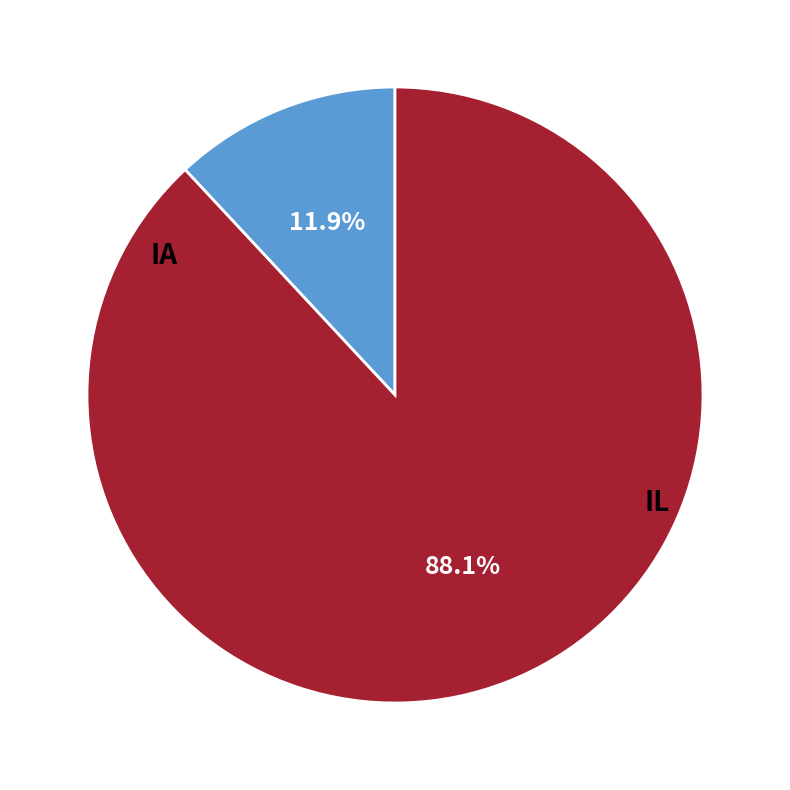

Count the number of slices in the pie.

2